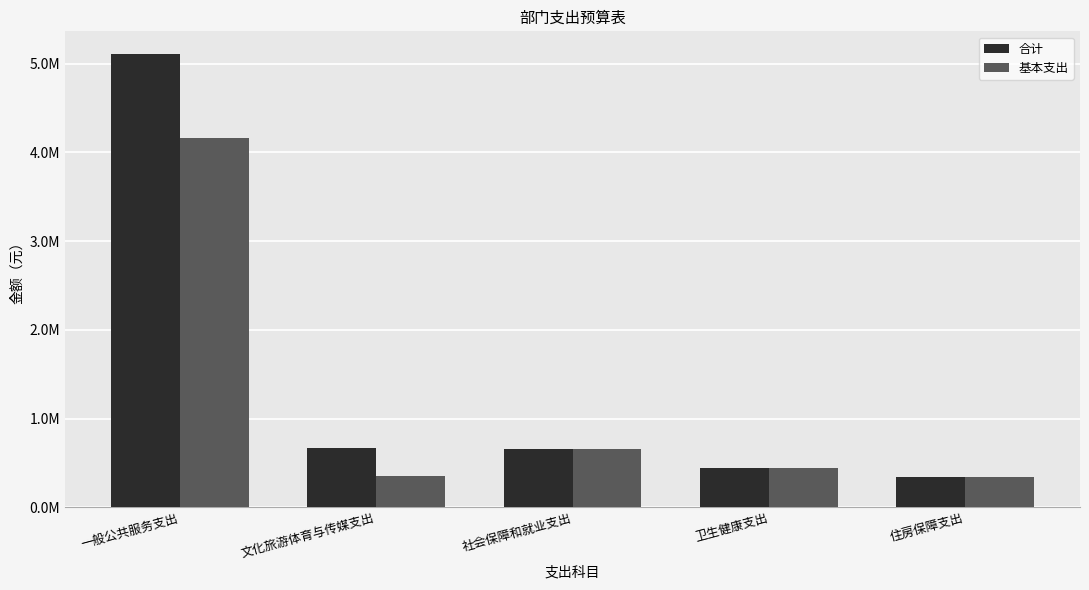

Does the chart contain any negative values?

No